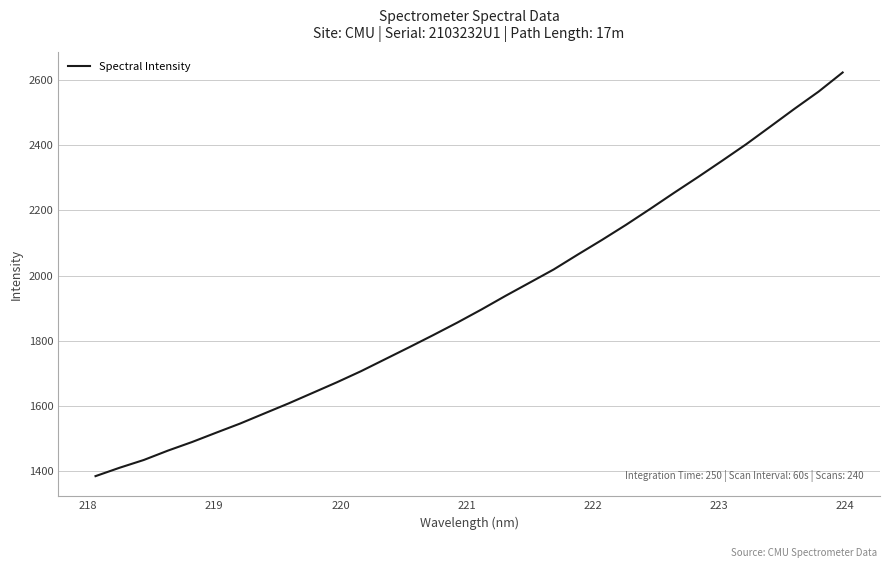

What is the maximum value shown in the chart?

2622.3